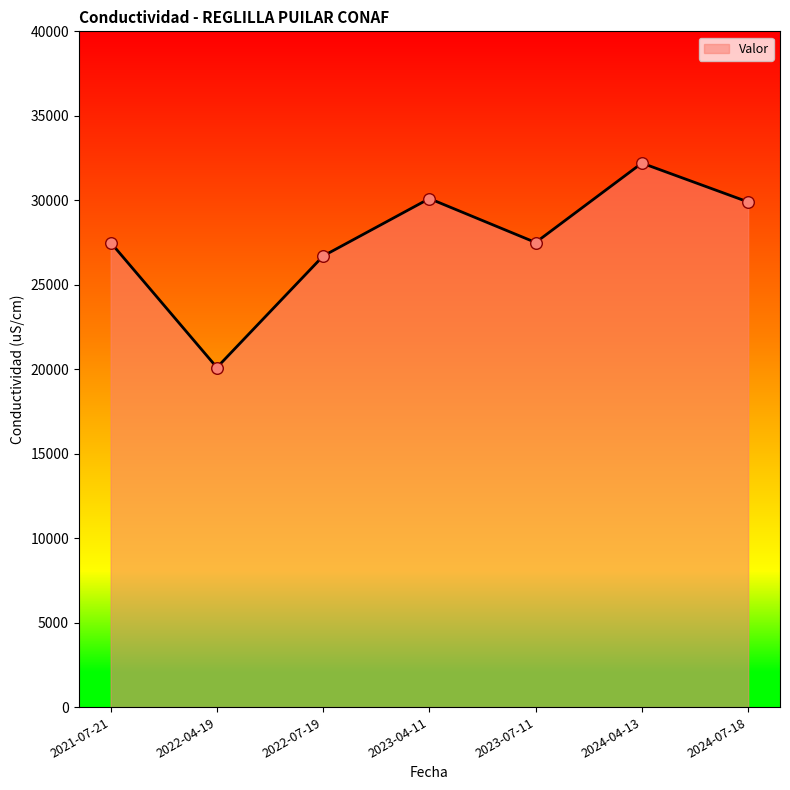

Approximately how many times larger is the value at 2021-07-21 compared to 2023-07-11?

1.0